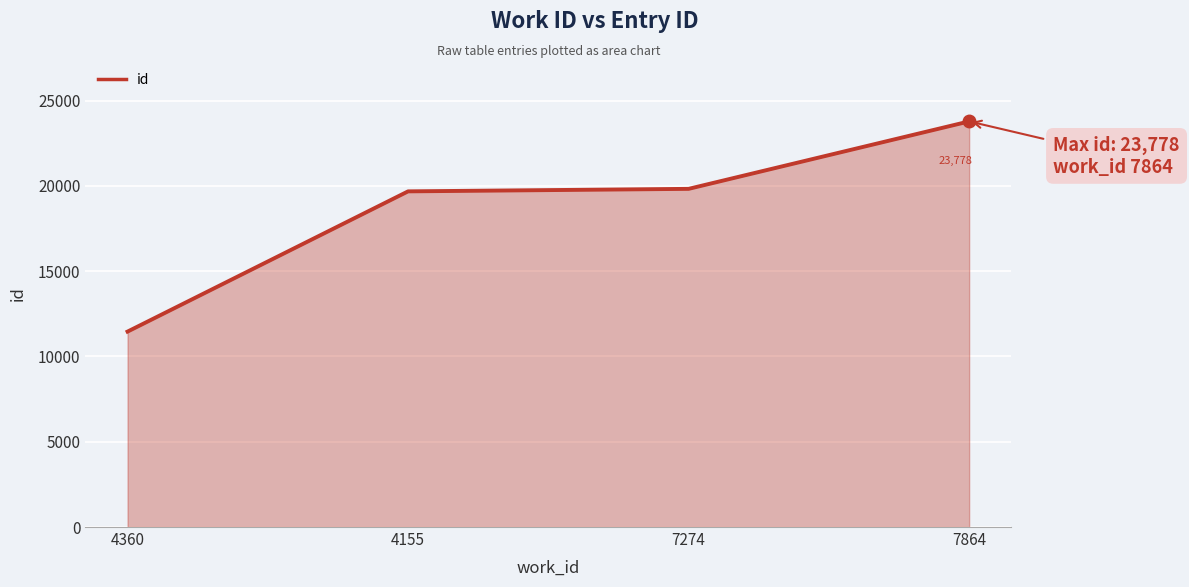

Reading left to right, what are all the values shown in this chart?

11457	19677	19824	23778